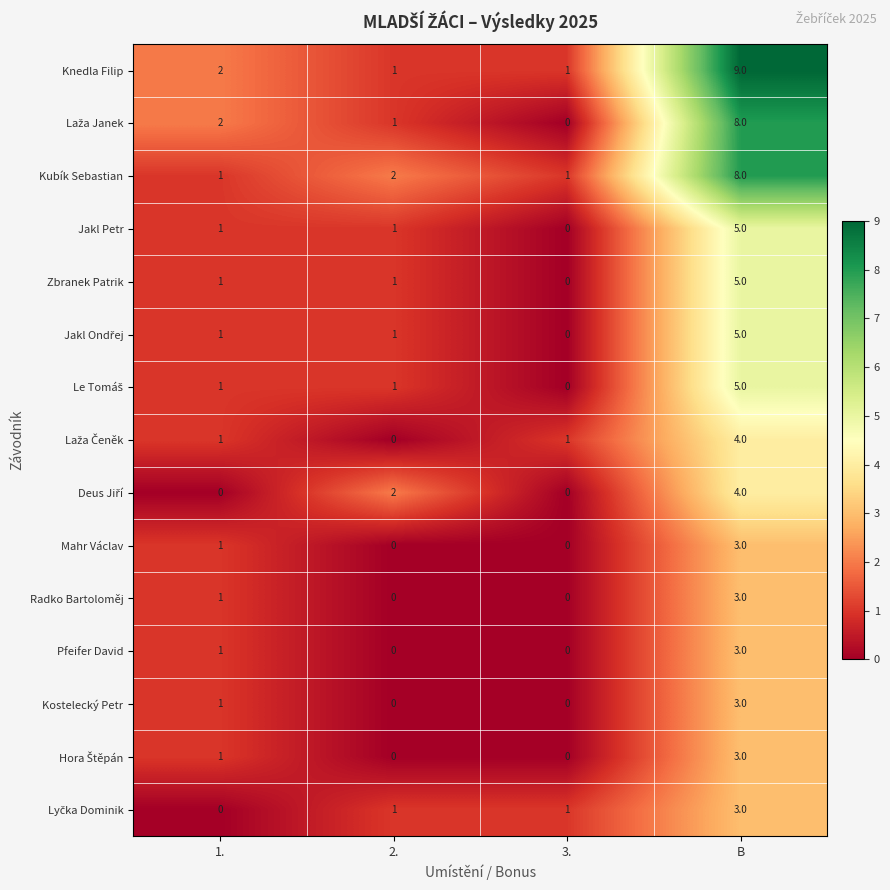

At which label does Zbranek Patrik reach its minimum?

3.